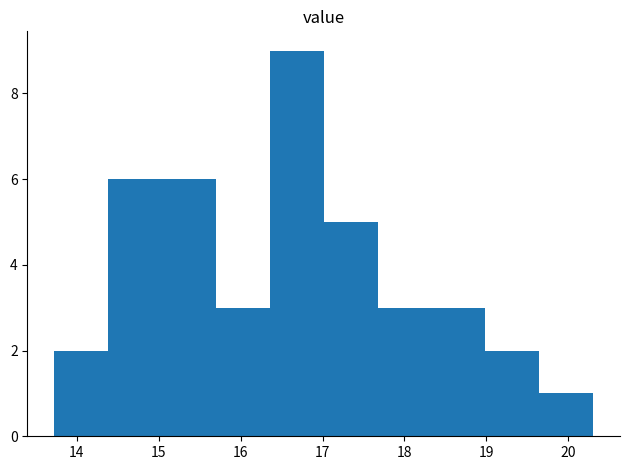

Over which range of the x-axis is the bar tallest?

16.4 to 17.0